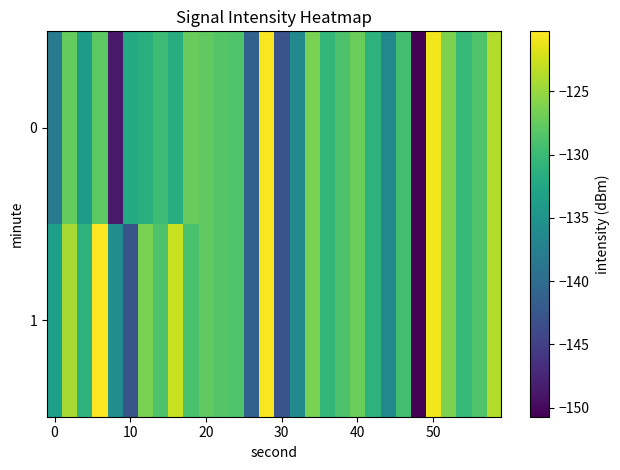

Reading right to left, list all the values displayed in this chart.

0: -123.8	-128.7	-130.3	-126.3	-120.9	-150.7	-129.4	-136.4	-131.0	-127.1	-128.8	-130.5	-126.4	-136.2	-142.9	-120.6	-141.2	-128.7	-128.4	-127.7	-127.3	-131.7	-129.8	-131.6	-132.1	-148.7	-127.9	-134.1	-127.5	-138.1
1: -123.8	-128.7	-130.3	-126.3	-120.9	-150.7	-129.4	-136.4	-131.0	-127.1	-128.8	-130.5	-126.4	-136.2	-142.9	-120.6	-141.2	-128.7	-128.4	-127.7	-129.0	-122.9	-128.7	-126.4	-142.8	-135.8	-120.3	-131.0	-124.2	-133.5